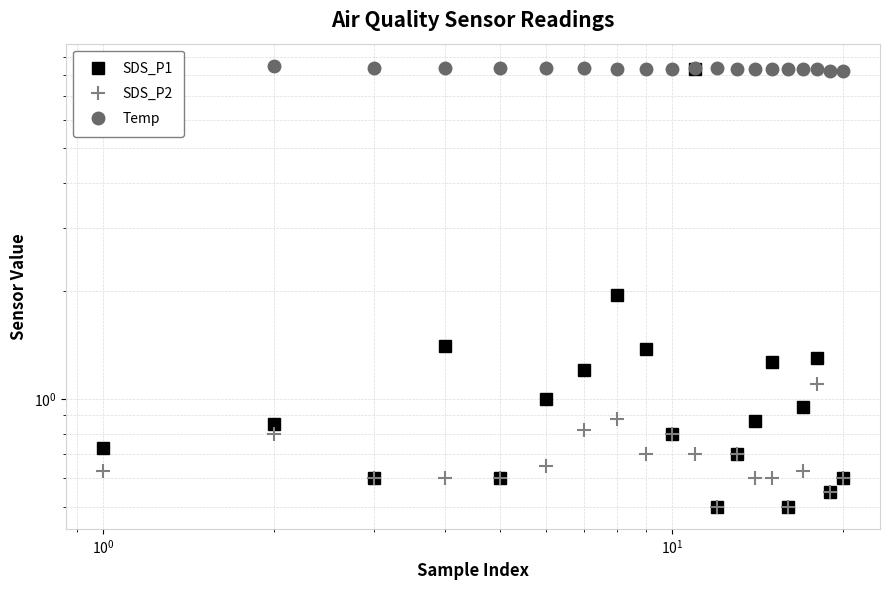

True or false: Temp and SDS_P1 cross at least once.

False